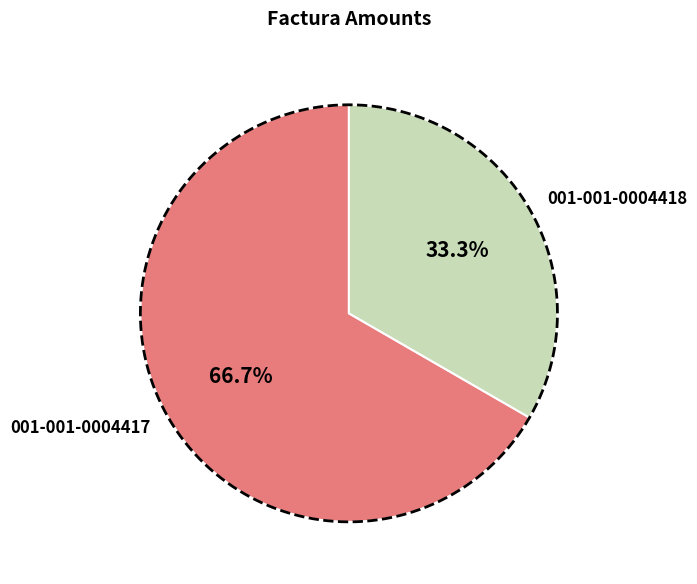

What percentage do 001-001-0004418 and 001-001-0004417 together represent?

100.0%